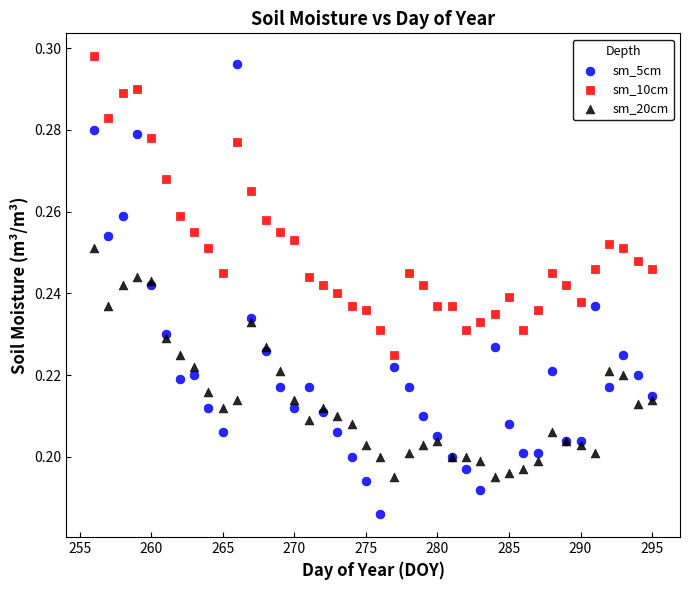

Which series has the widest spread of Y values?

sm_5cm